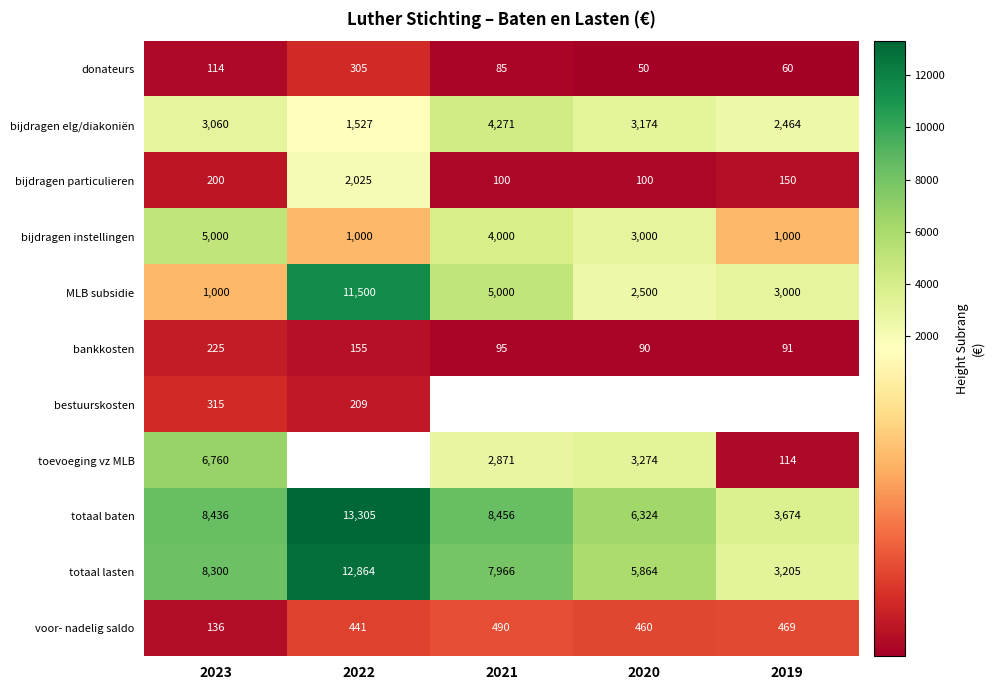

The value of bijdragen particulieren at 2023 is 121.3. True or false?

False